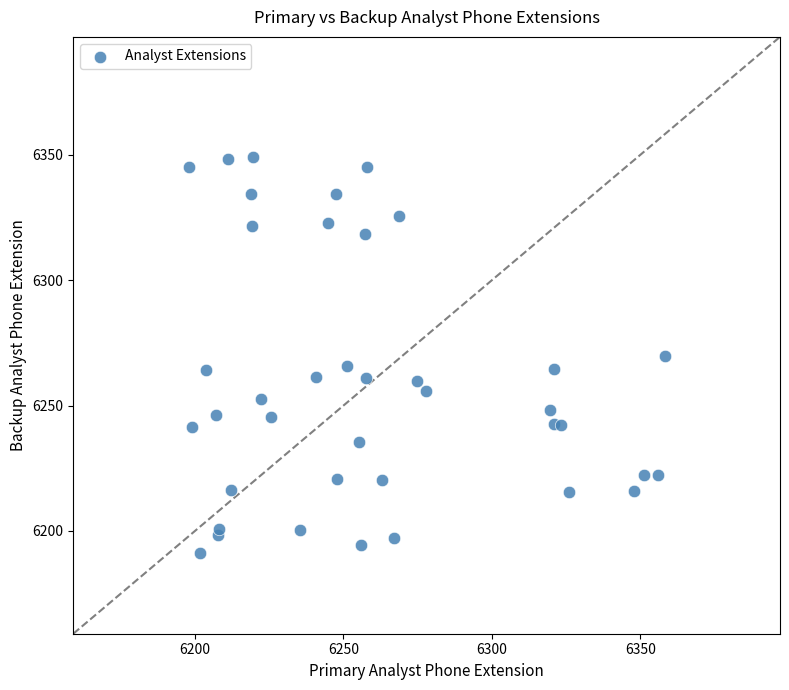

What is the range of X values (max minus min)?

160.0